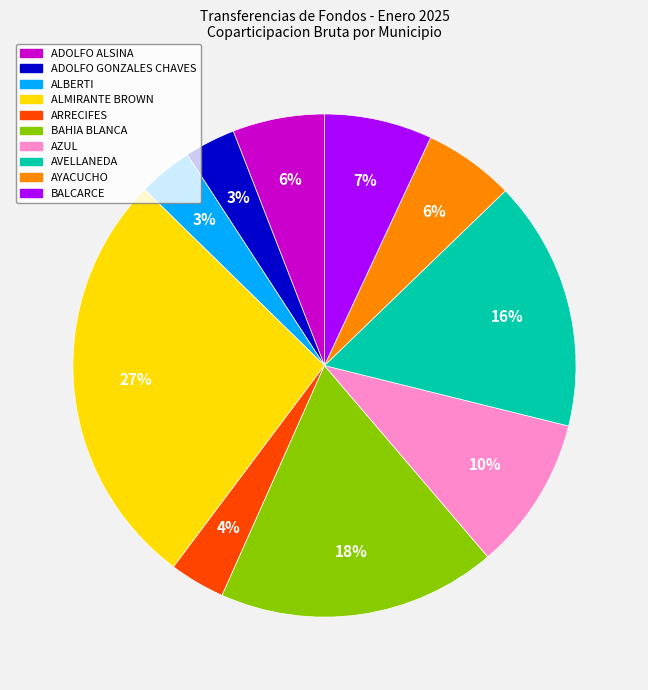

The ADOLFO GONZALES CHAVES slice represents 18% of the pie. True or false?

False